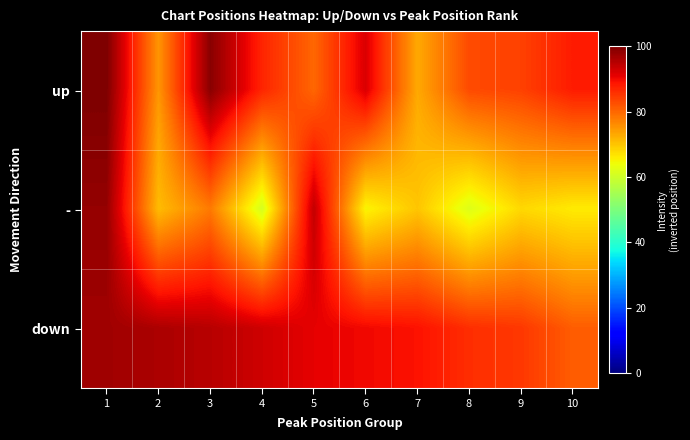

Which label corresponds to the largest value in the chart?

1